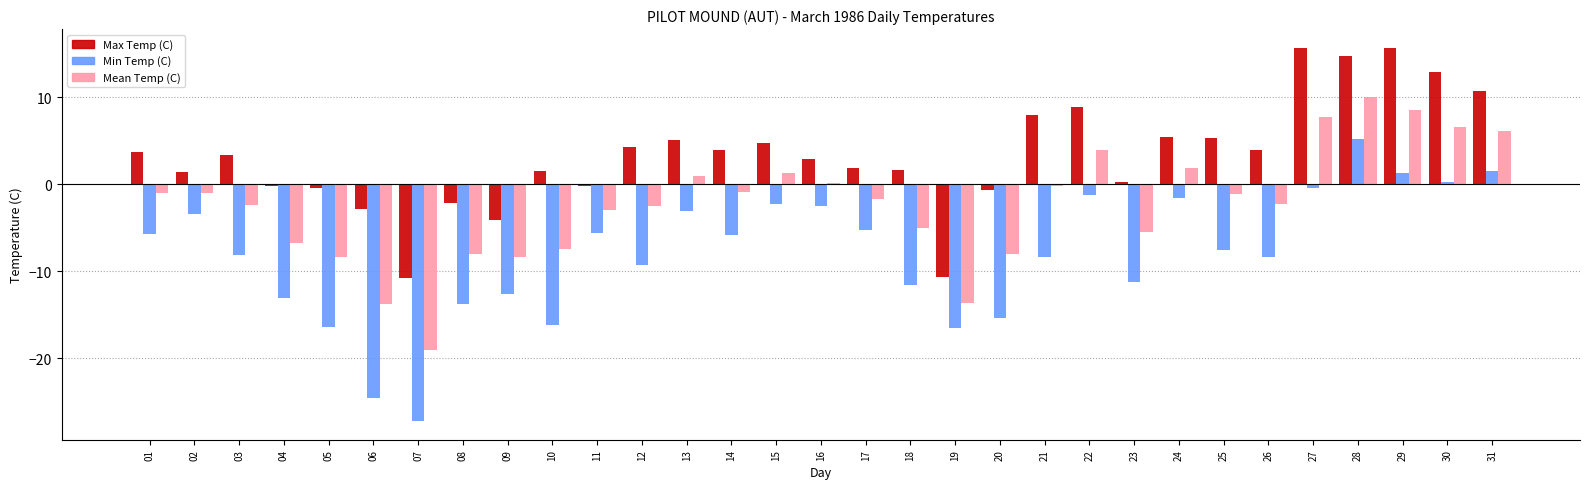

Which series changed the most between 13 and 19?

Max Temp (C)